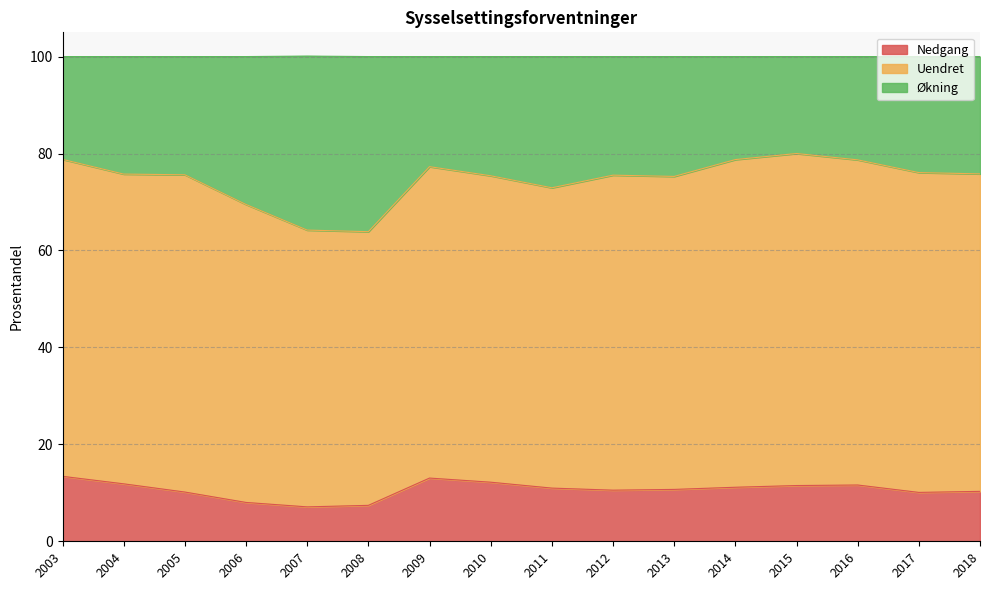

How many data points does each series have?

16